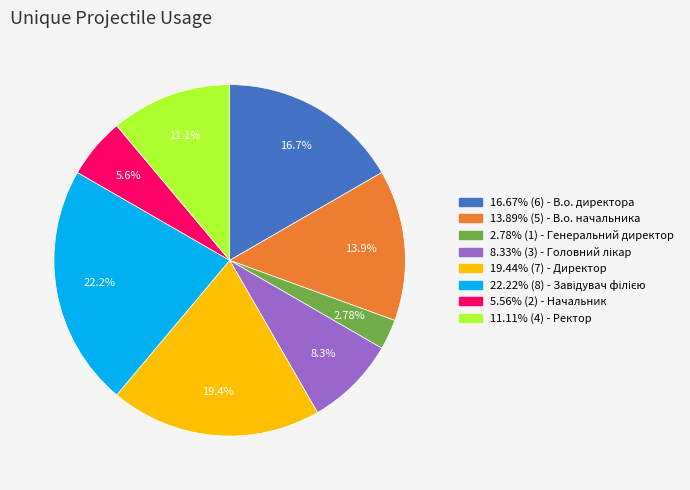

Between 16.67% (6) - В.о. директора and 11.11% (4) - Ректор, which is larger?

16.67% (6) - В.о. директора